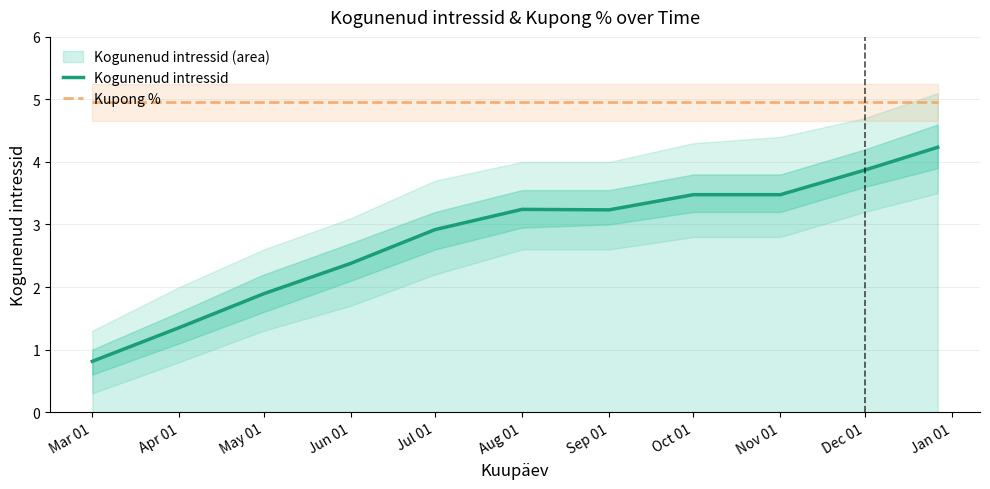

Does the chart display data point markers on the line(s)?

No